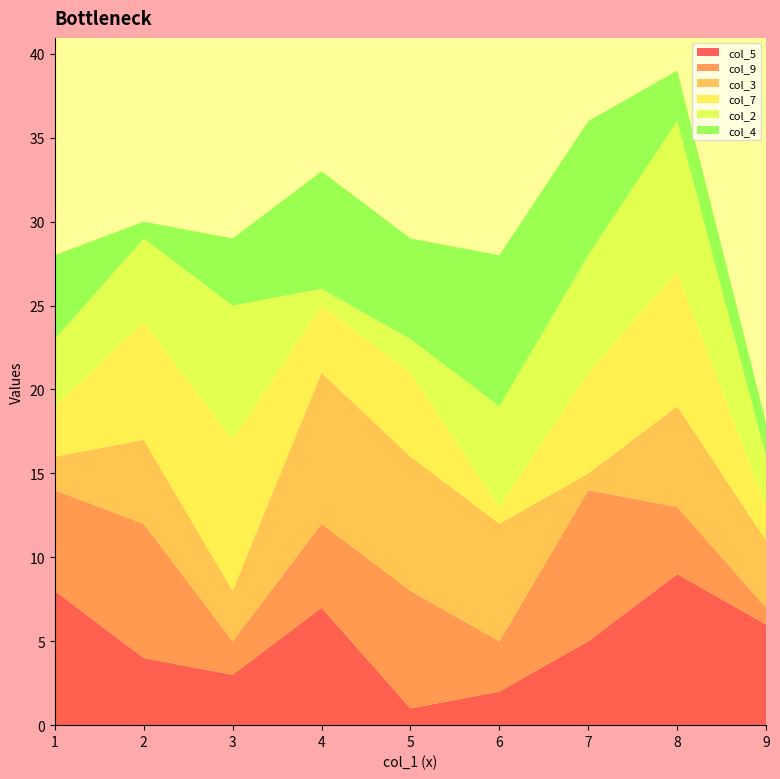

Reading right to left, list all the values displayed in this chart.

col_5: 6=2	2=4	4=7	3=3	5=1	8=9	7=5	9=6	1=8
col_9: 6=3	2=8	4=5	3=2	5=7	8=4	7=9	9=1	1=6
col_3: 6=7	2=5	4=9	3=3	5=8	8=6	7=1	9=4	1=2
col_7: 6=1	2=7	4=4	3=9	5=5	8=8	7=6	9=2	1=3
col_2: 6=6	2=5	4=1	3=8	5=2	8=9	7=7	9=3	1=4
col_4: 6=9	2=1	4=7	3=4	5=6	8=3	7=8	9=2	1=5